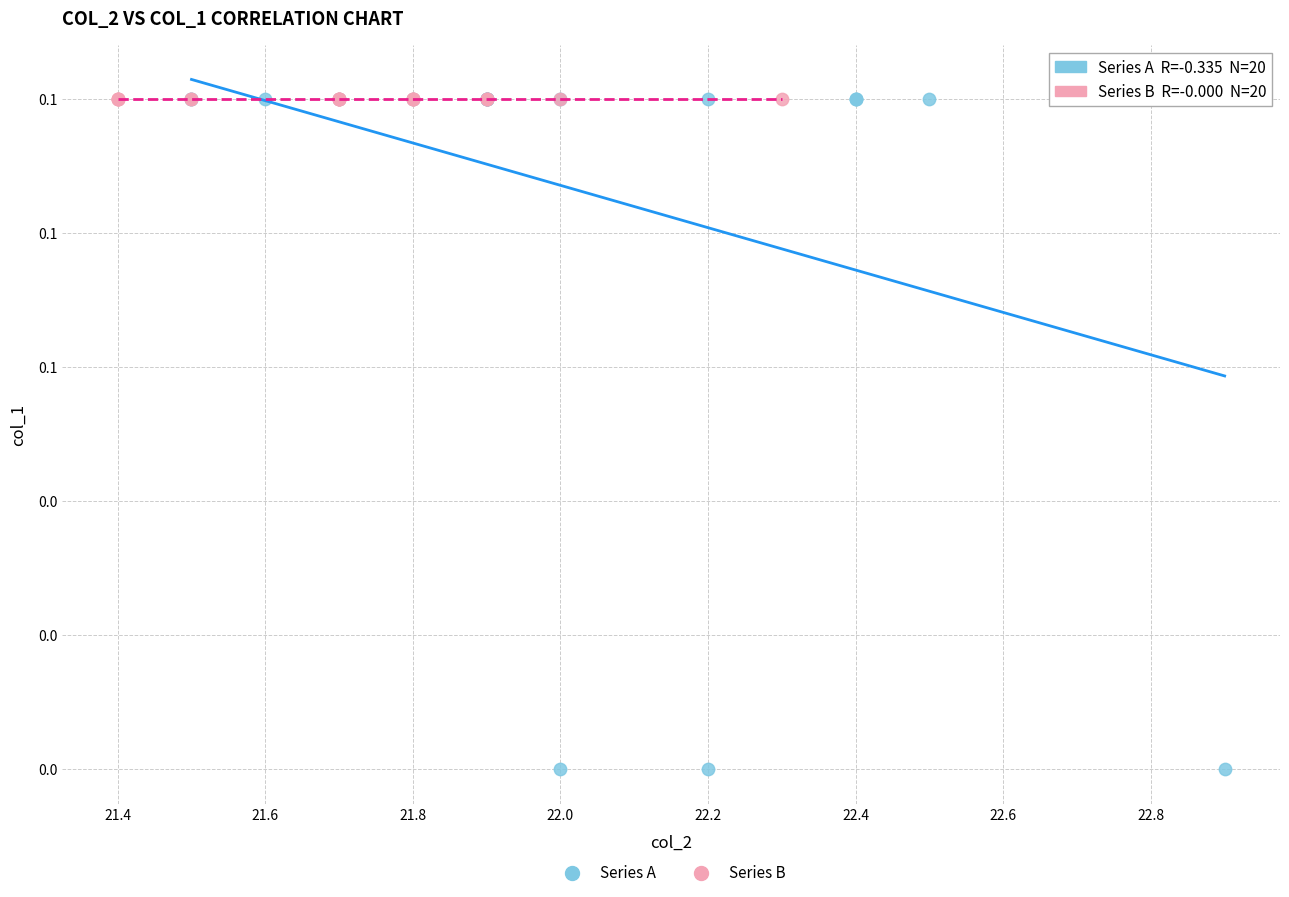

What are all the series names shown in the legend?

Series A, Series B